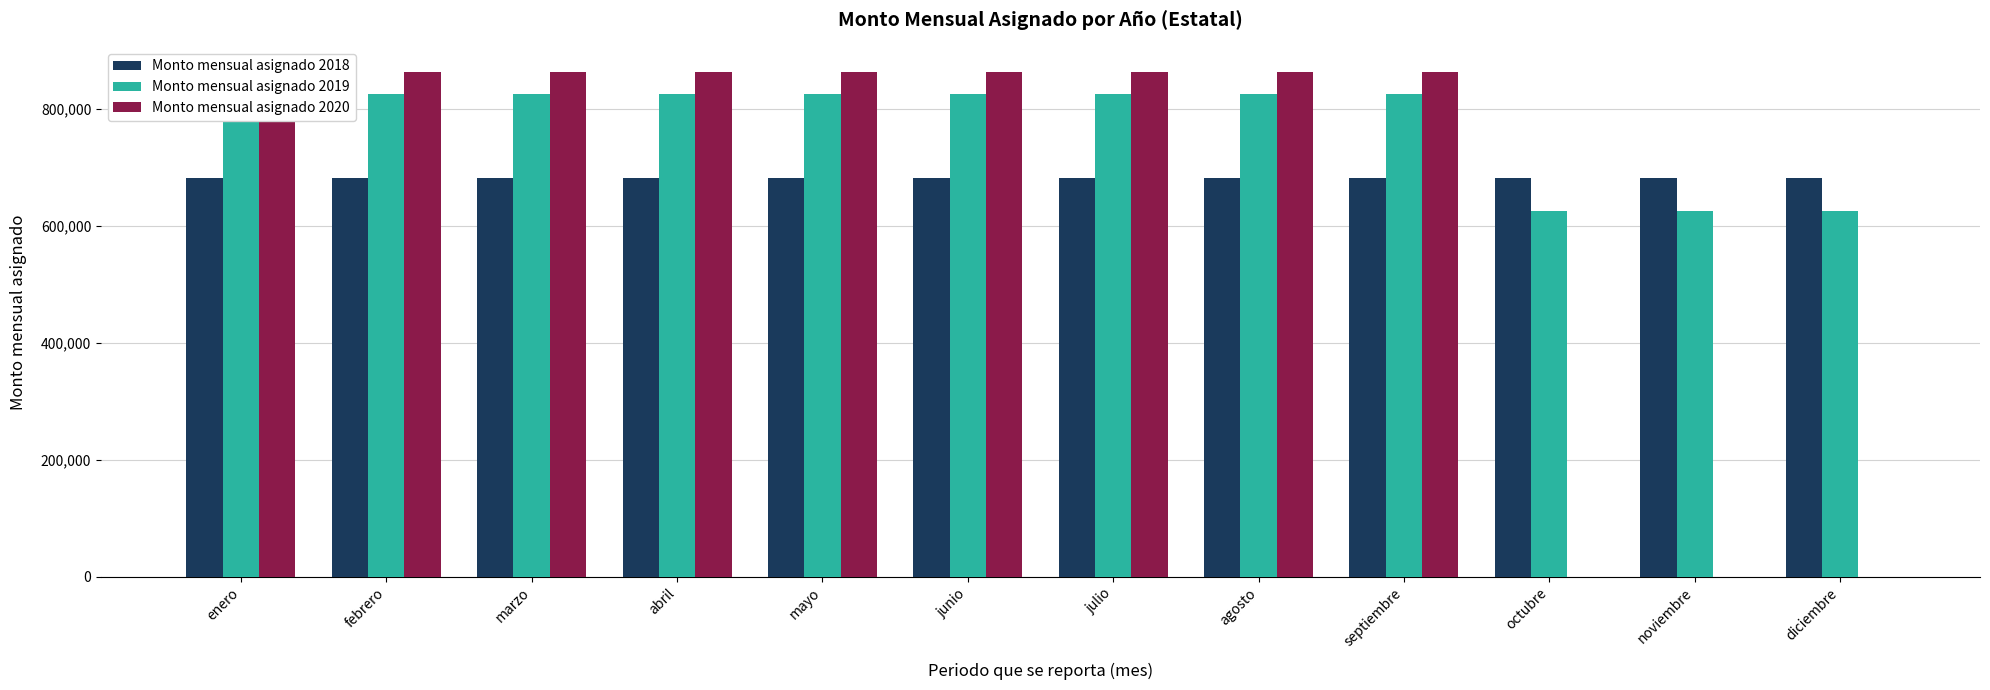

What is the difference between the second highest and second lowest values in the Monto mensual asignado 2020 series?

863488.5